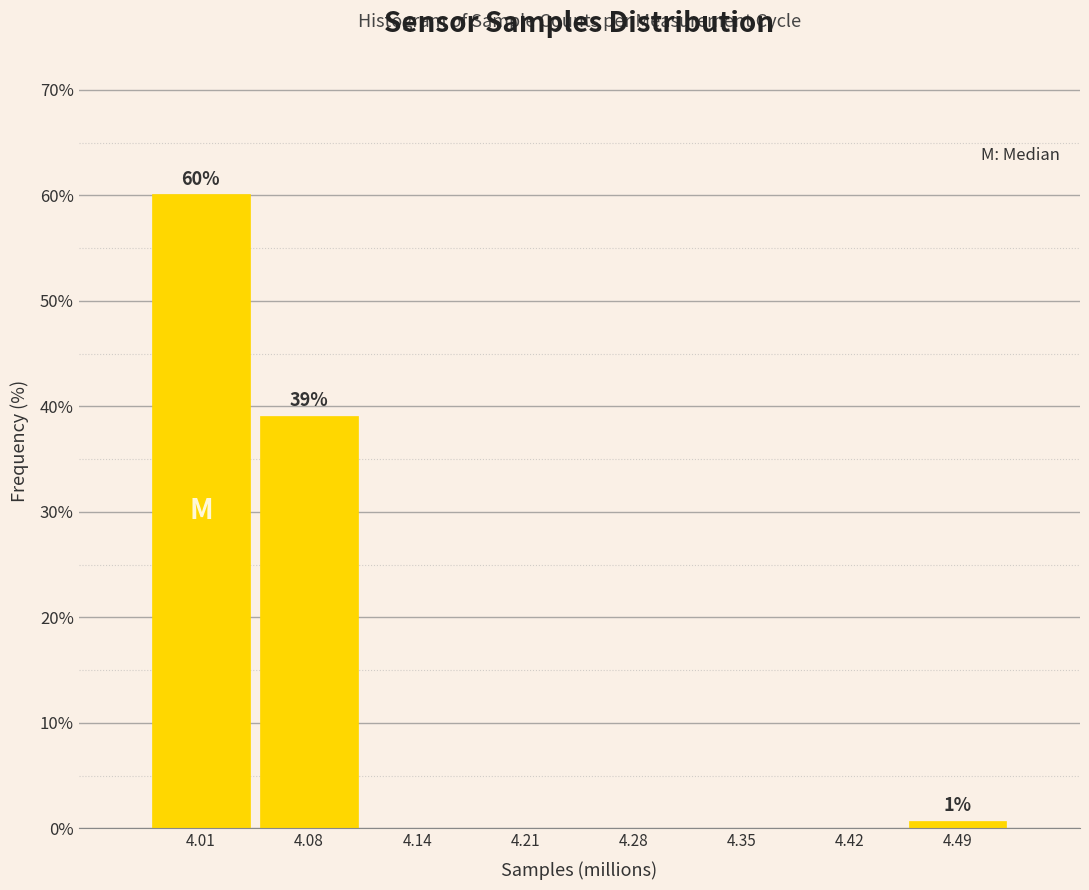

Reading left to right, extract all data points from this chart.

4.01=60.1	4.08=39.1	4.14=0.0	4.21=0.0	4.28=0.0	4.35=0.0	4.42=0.0	4.49=0.7